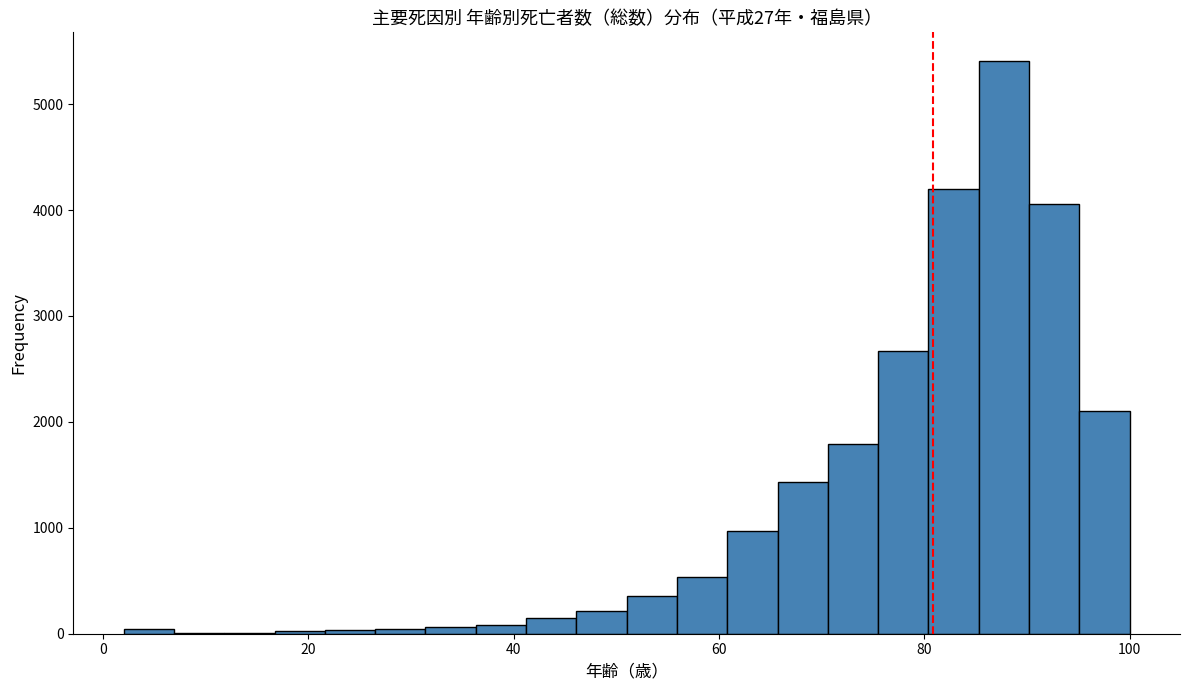

Read against the x-axis, roughly where is the centre of the tallest bar?

88